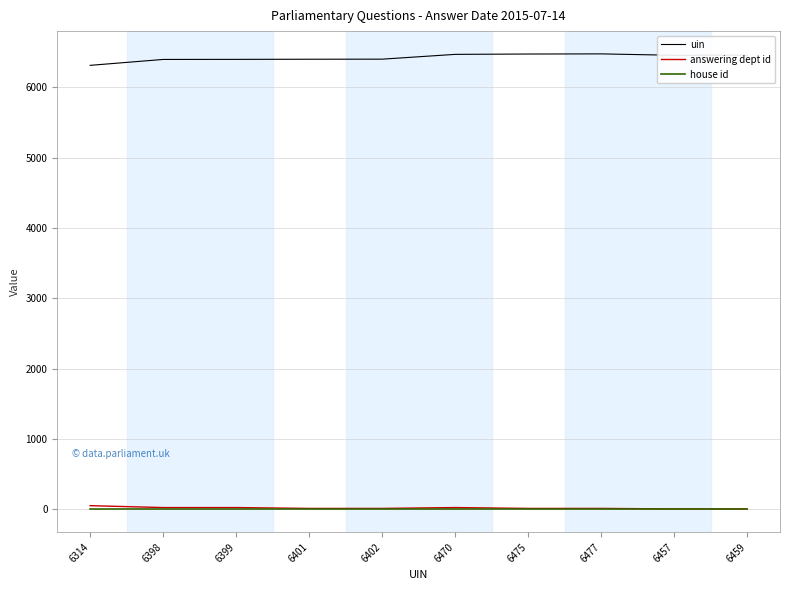

How many lines are shown in the chart?

3